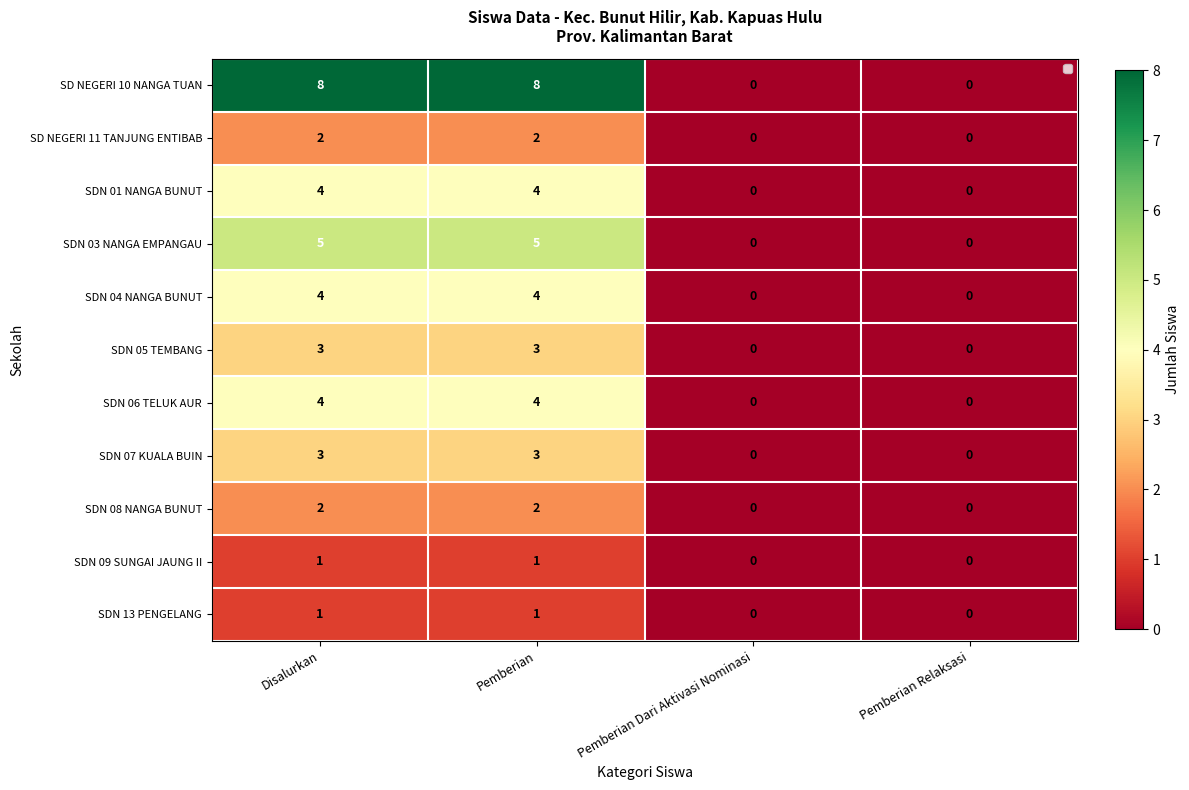

Is it true that SDN 01 NANGA BUNUT equals 1 at Pemberian Dari Aktivasi Nominasi?

False